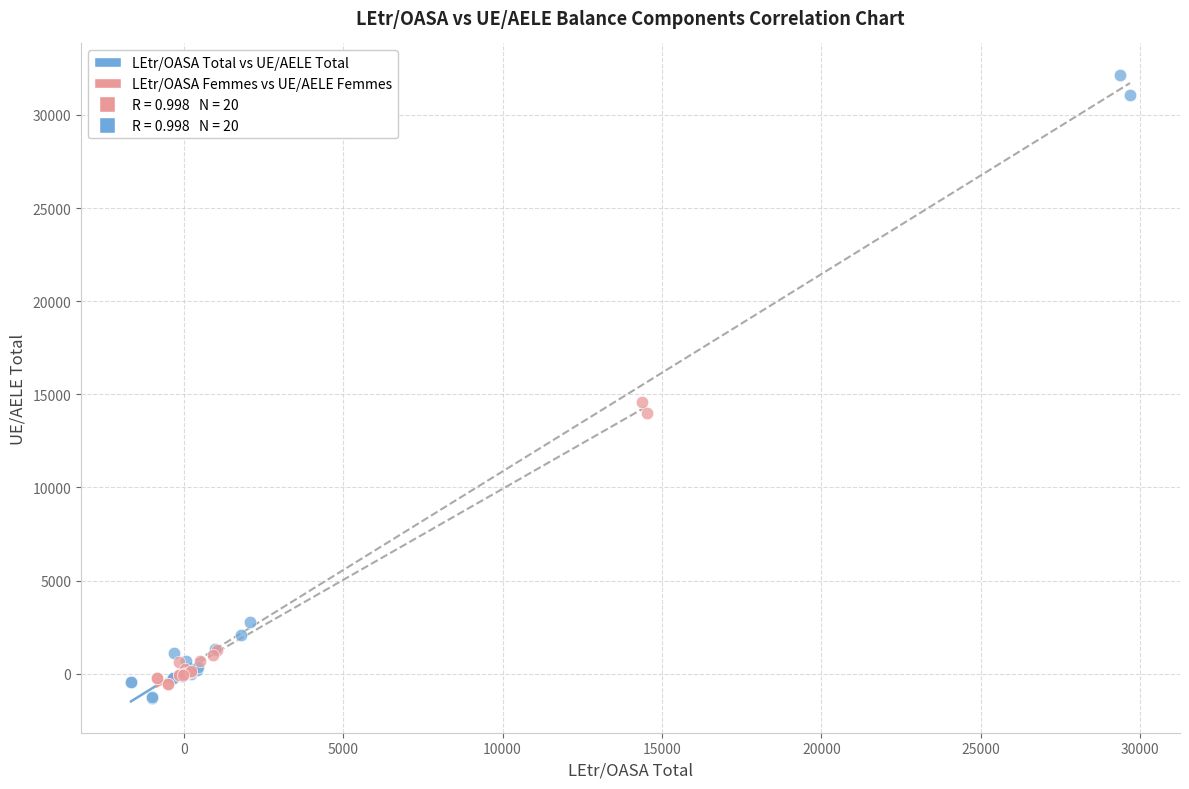

Which series contains the lowest Y value?

LEtr/OASA Total vs UE/AELE Total